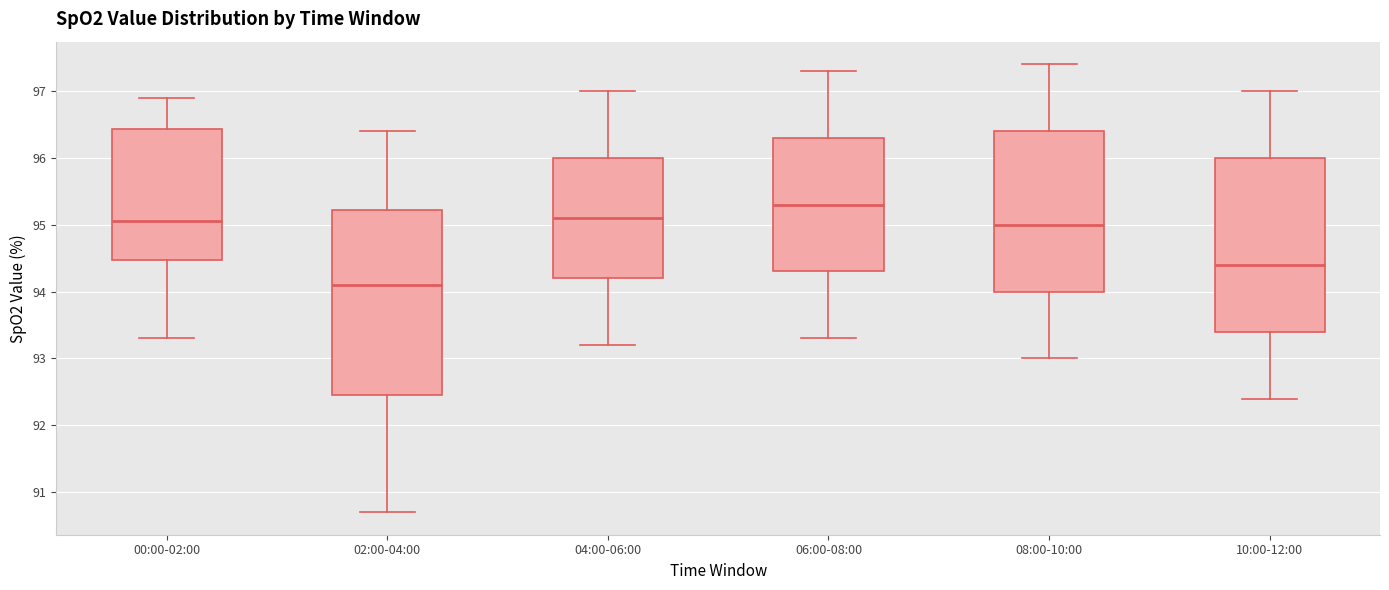

Where is the lower edge of the box for 04:00-06:00 on the y-axis? The values are not printed on the chart, so give them approximately, as read against the axis.

94.2